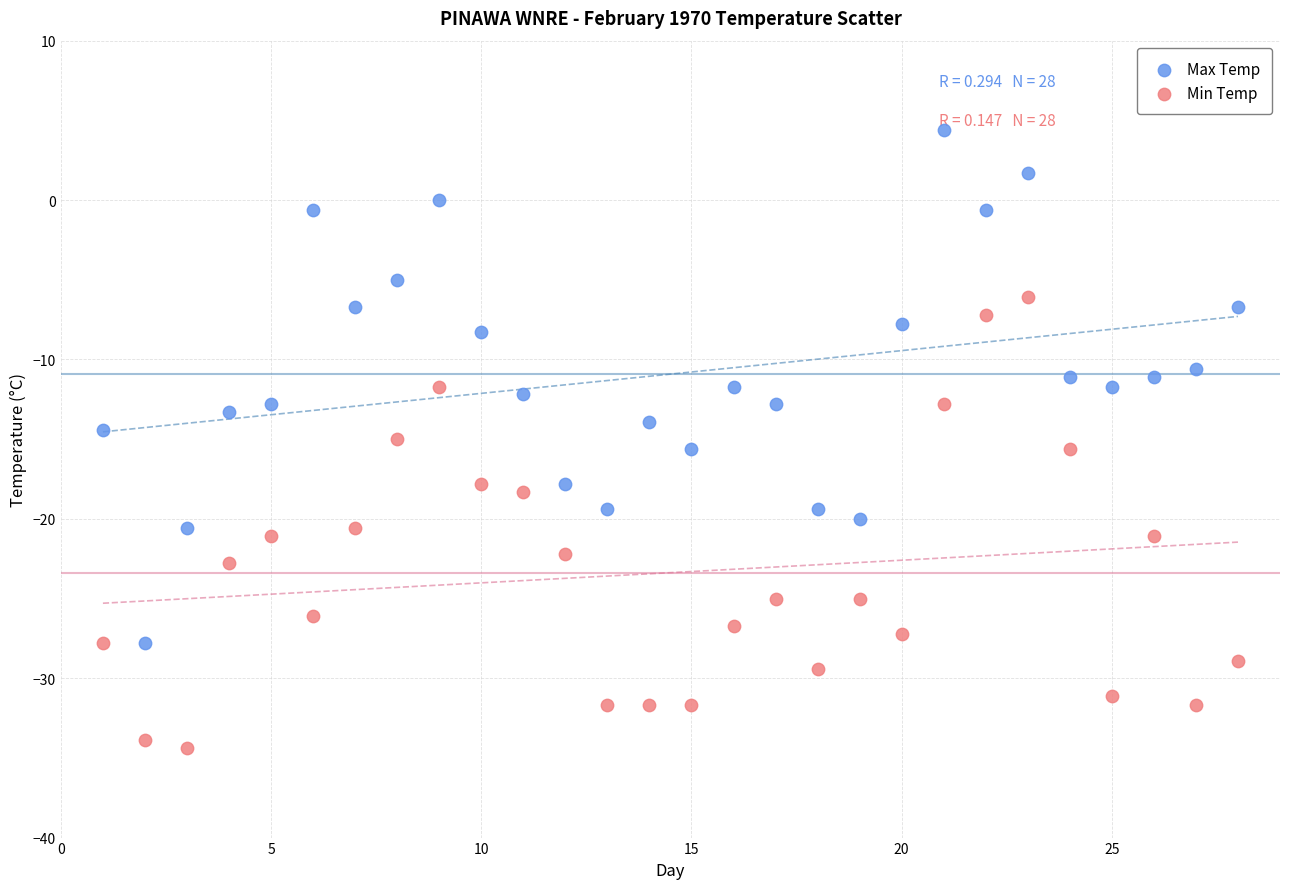

Across all data points, what is the range of X values (max minus min)?

27.0